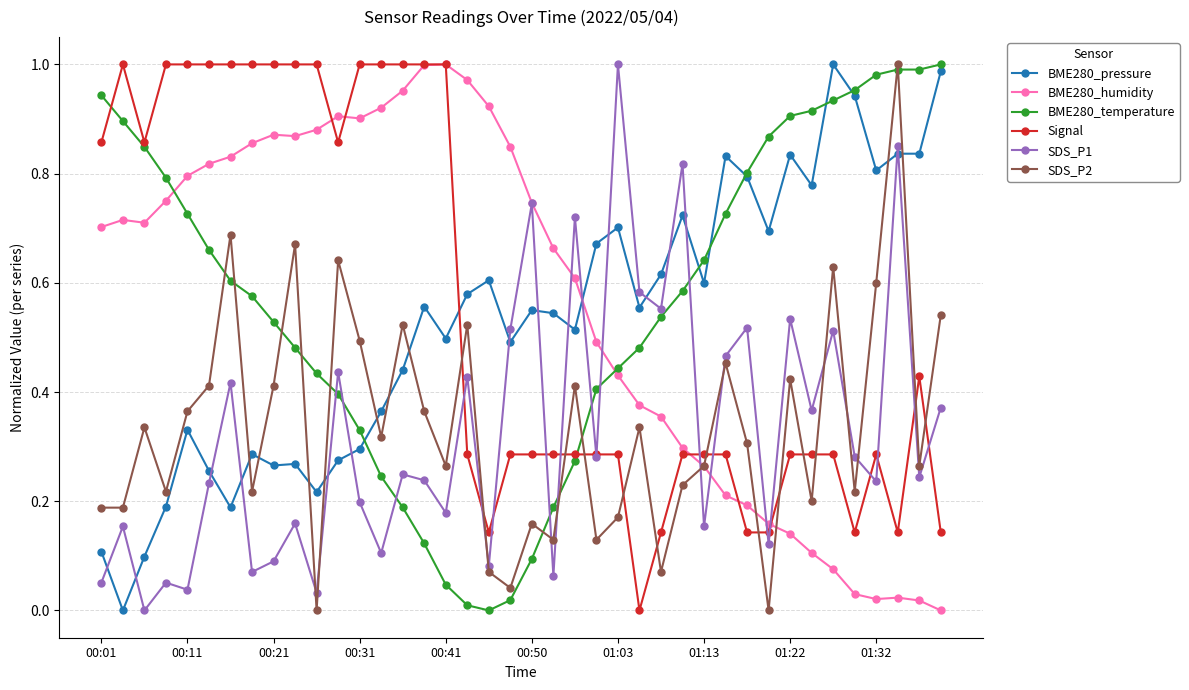

How many times do BME280_humidity and BME280_pressure cross each other?

1